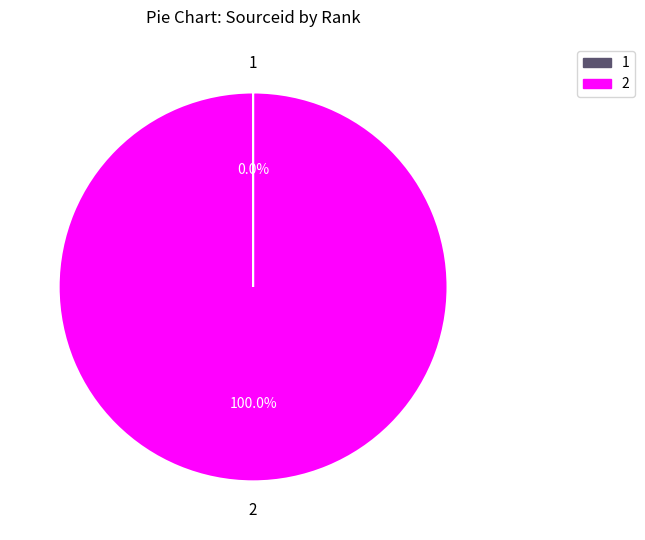

Which slice represents more than half of the pie?

2